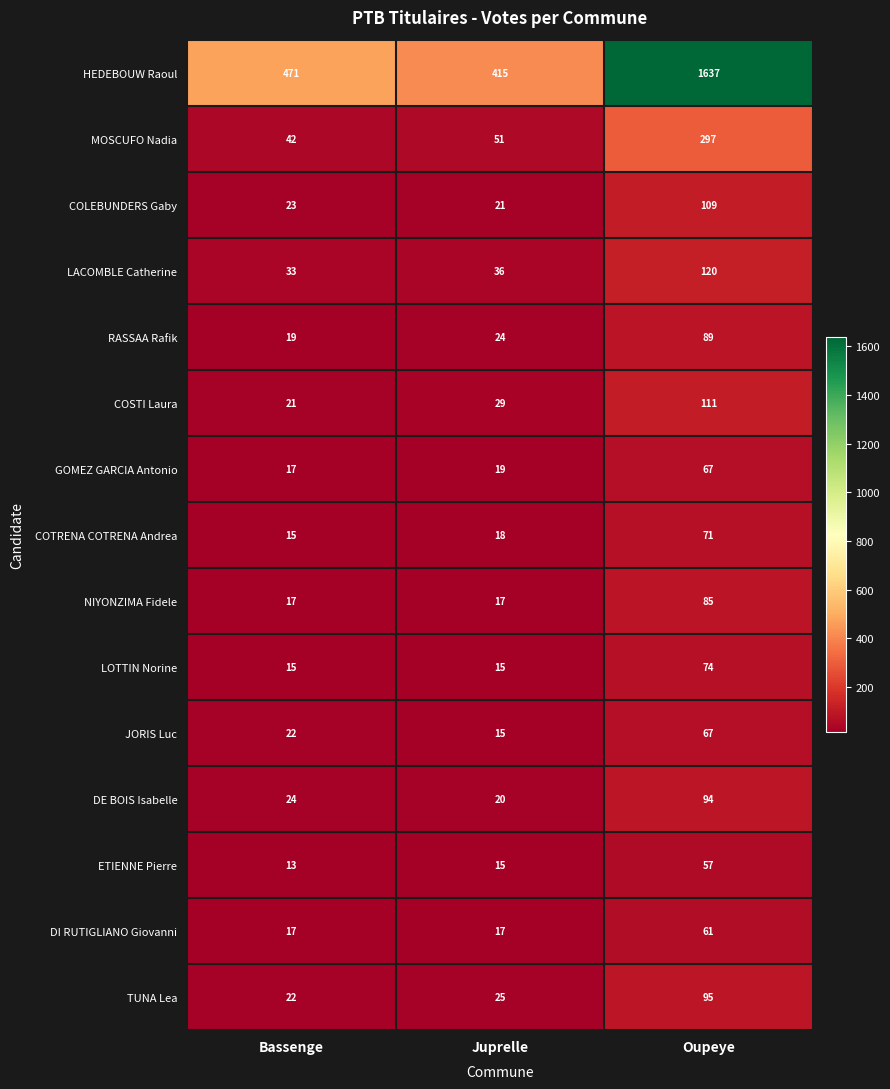

The value of ETIENNE Pierre at Juprelle is 21. True or false?

False